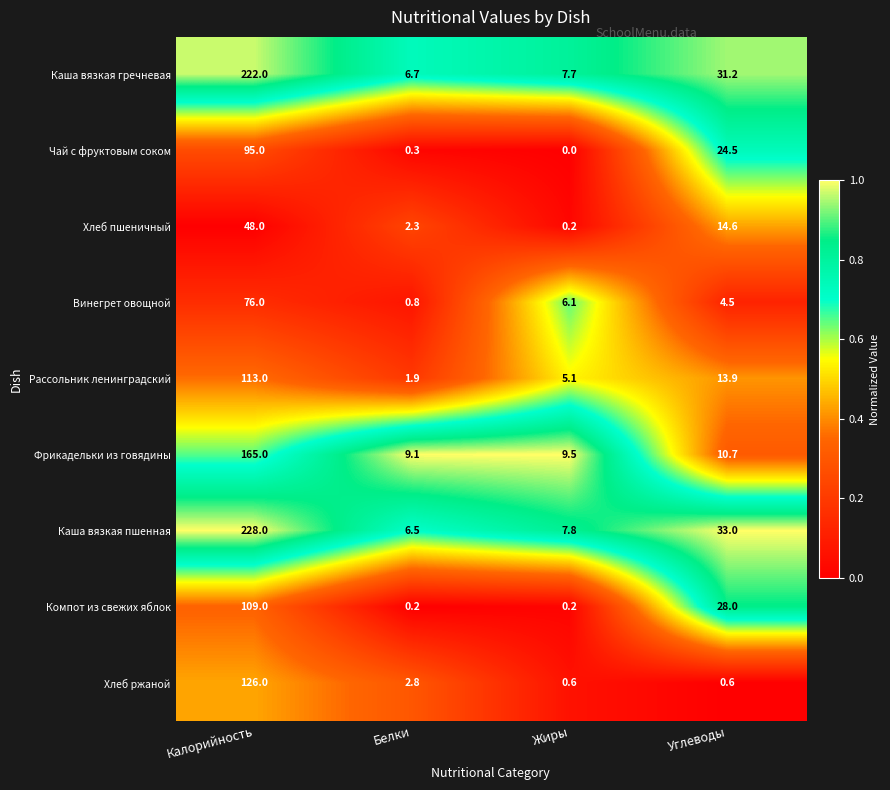

Is it true that Чай с фруктовым соком equals 95.0 at Калорийность?

True